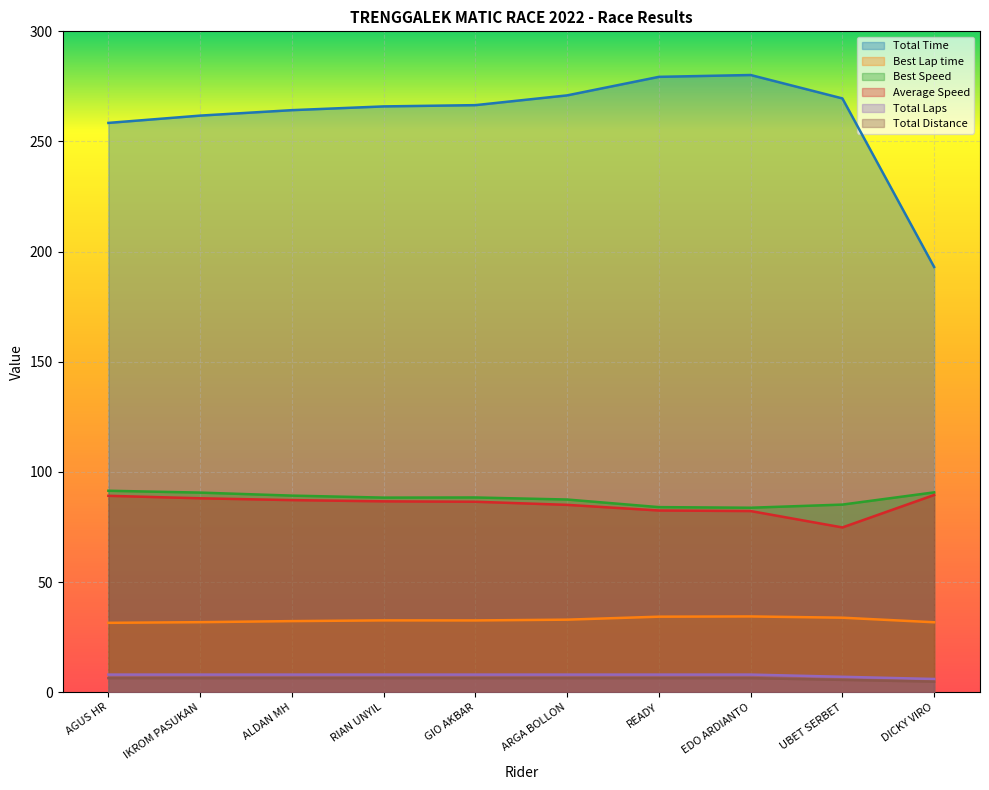

Count the number of categories in the chart.

10